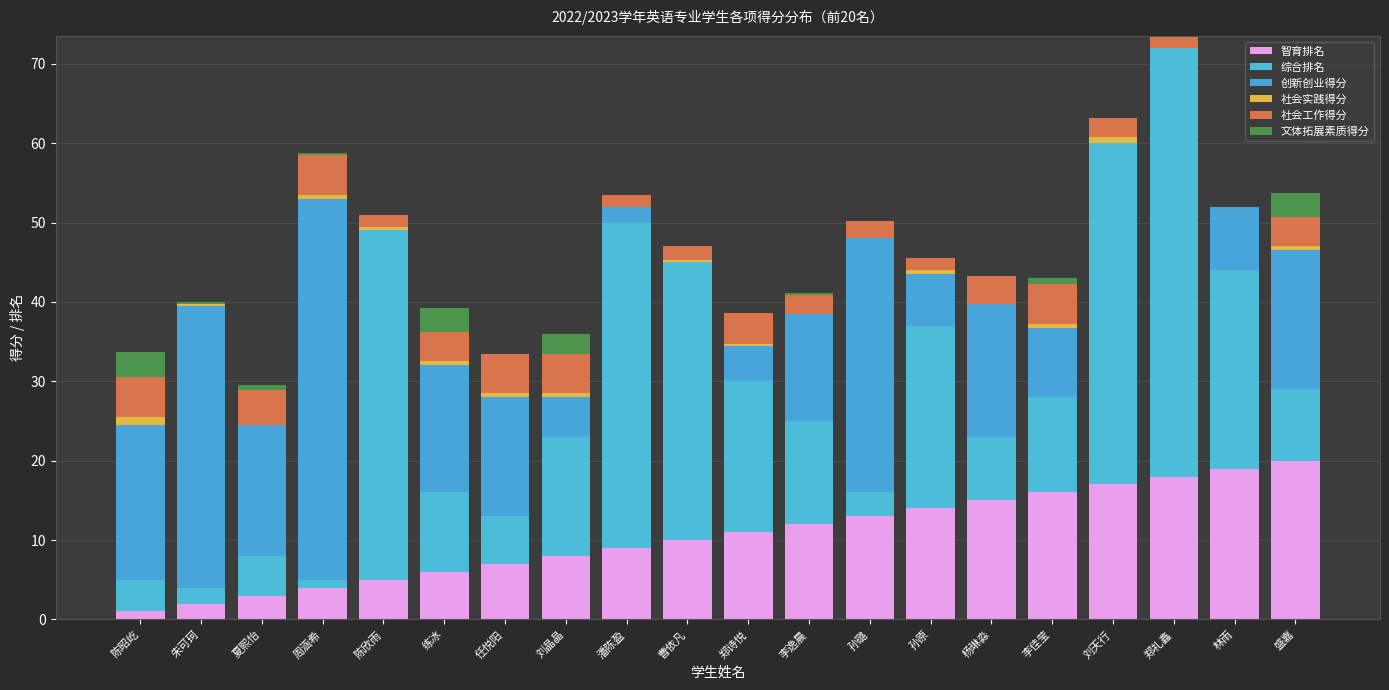

Rank the categories by 智育排名 value from highest to lowest.

盛嘉, 林雨, 郑礼鑫, 刘天行, 李佳莹, 杨琳淼, 孙原, 孙璐, 李逸晨, 郑诗悦, 曹依凡, 潘陈盈, 刘晶晶, 任悦阳, 练冰, 陈欣雨, 周涵希, 夏熙怡, 朱可珂, 陈昭屹